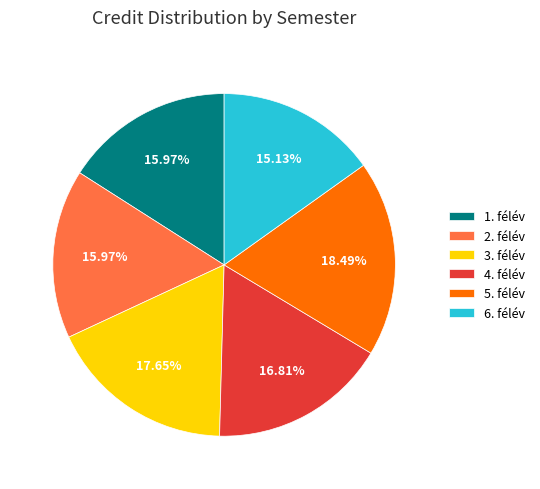

What is the ratio of the value at 3. félév to the value at 2. félév?

1.1